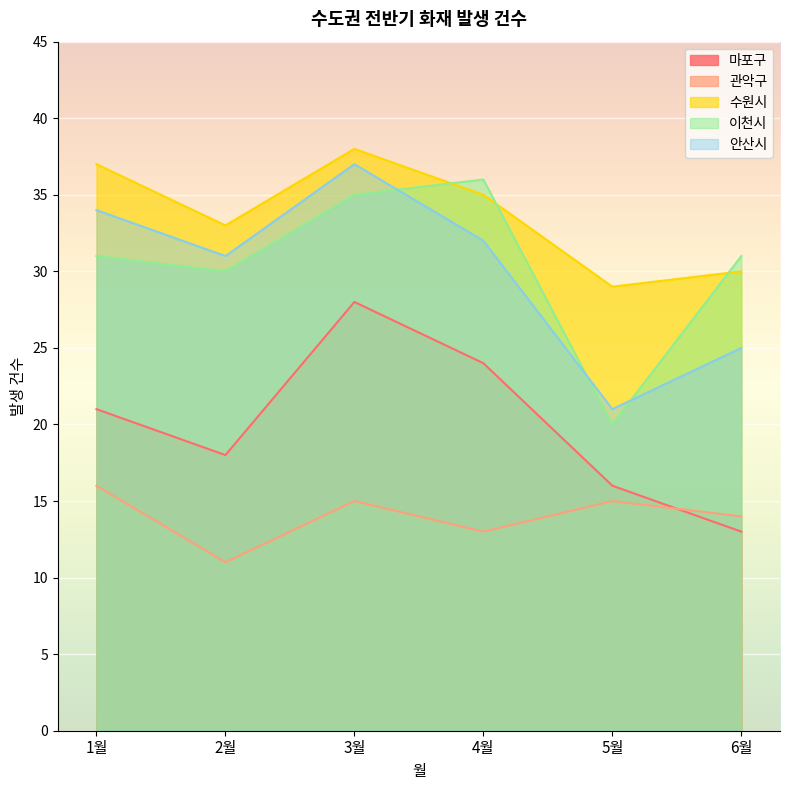

What is the difference between the second highest and second lowest values in the 관악구 series?

2